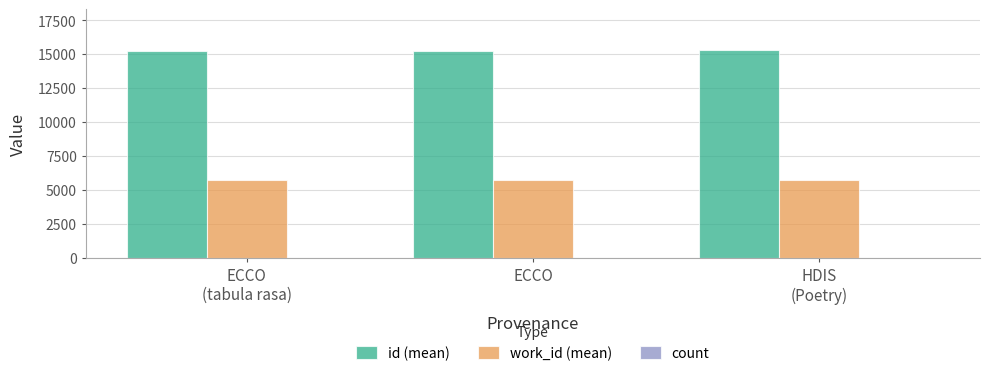

Which series has the largest total across all categories?

id (mean)